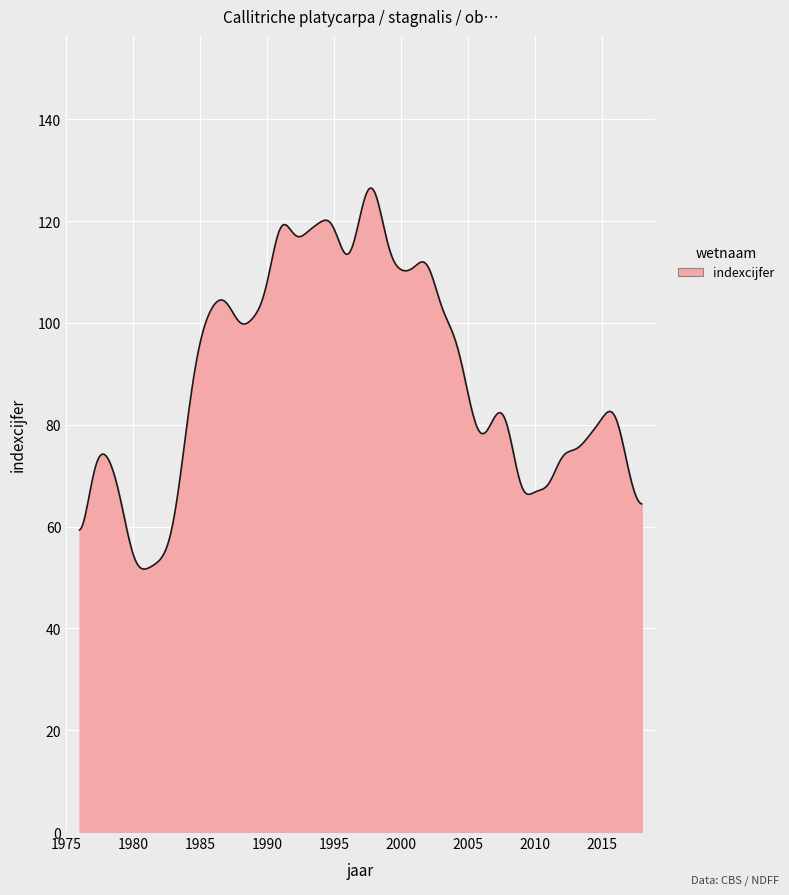

What is the difference between the maximum and minimum values?

74.8